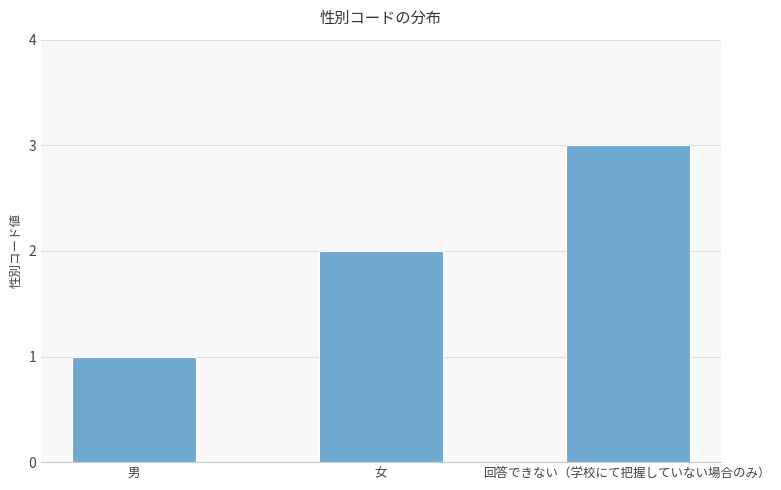

What position from the right is 男?

3